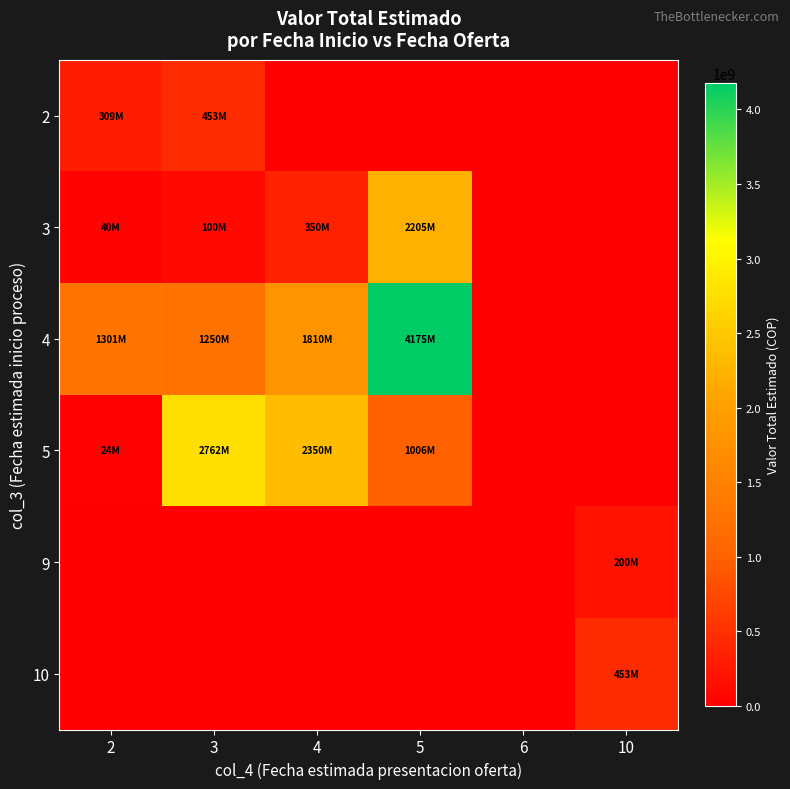

At which category is the sum across all series the highest?

5